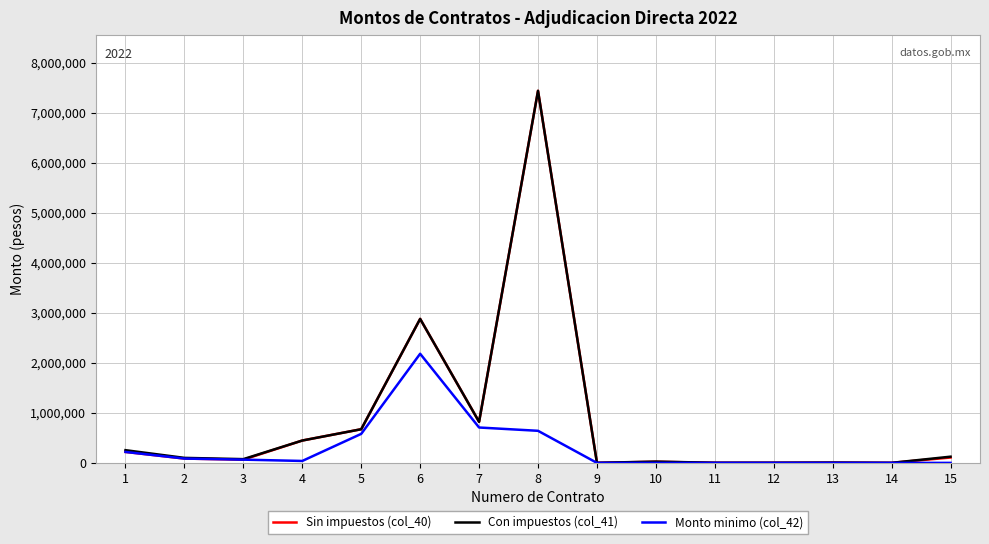

What are all the series names shown in the legend?

Sin impuestos (col_40), Con impuestos (col_41), Monto minimo (col_42)